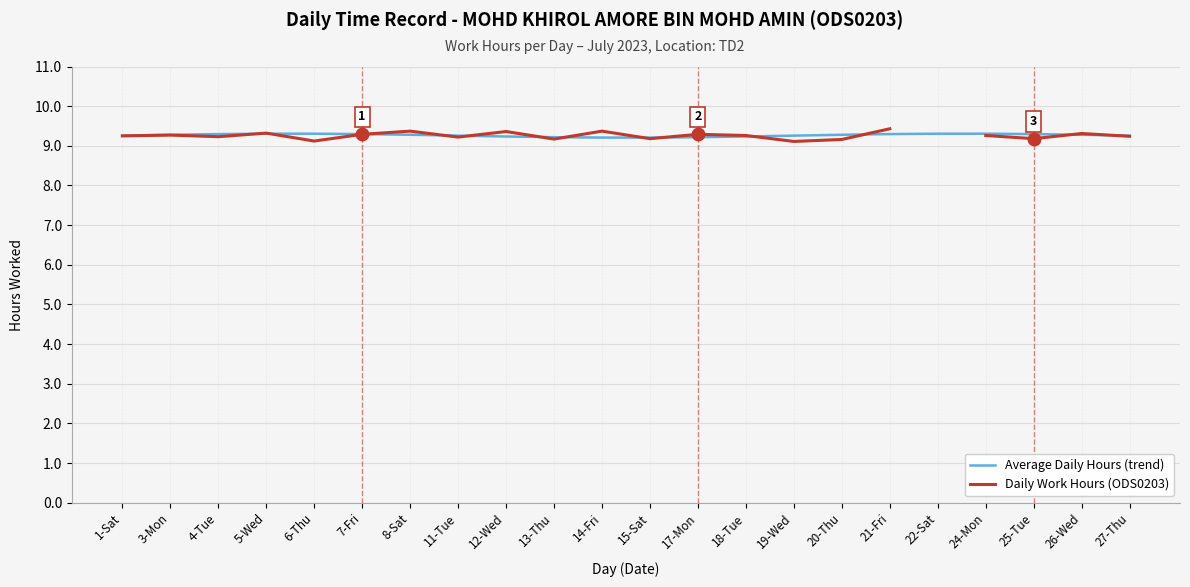

At how many categories does at least one series exceed 9?

22